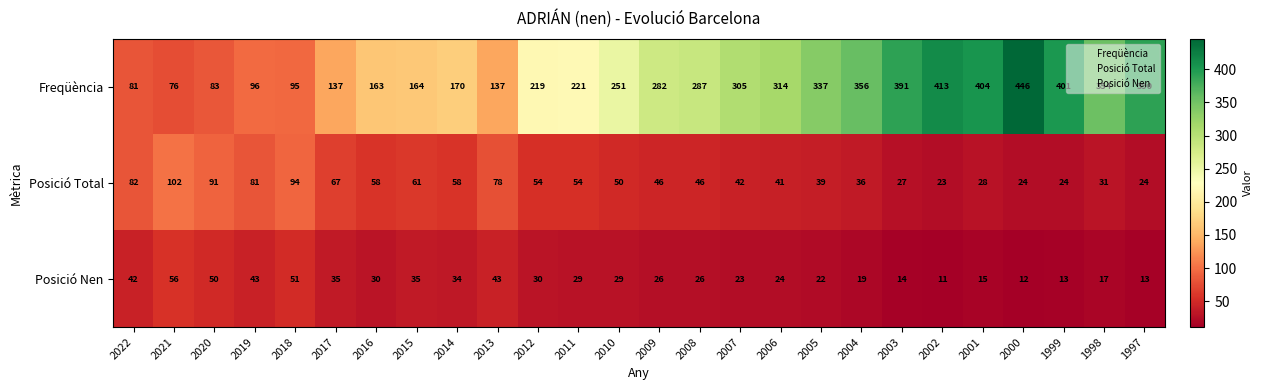

At 2016, list the series in order from largest to smallest.

Freqüència, Posició Total, Posició Nen